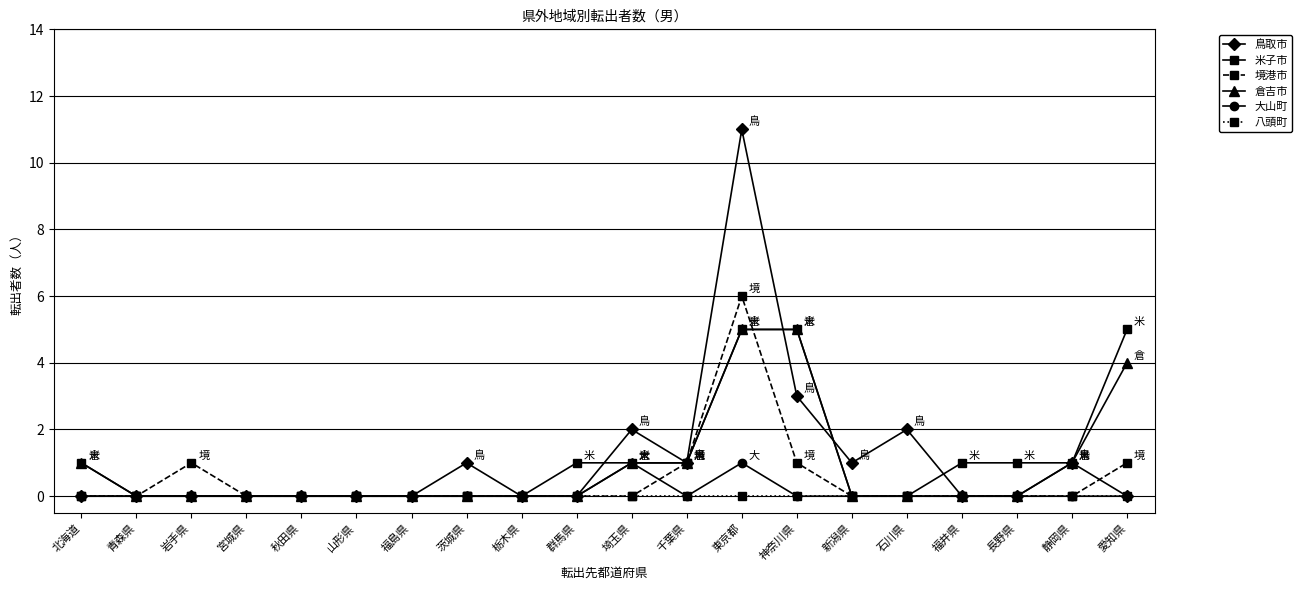

Is this an area chart (filled region under the line)?

No